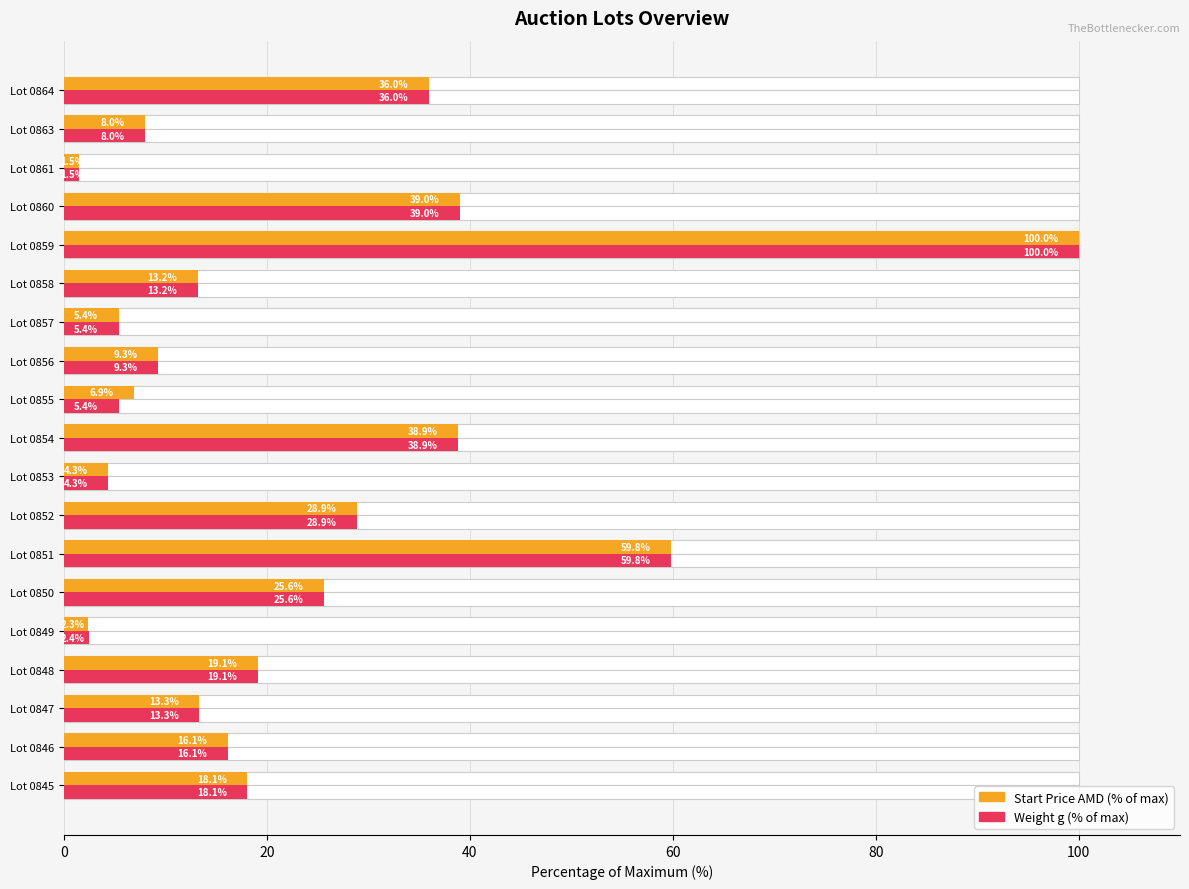

How many data points in Weight g (% of max) are less than 16?

9